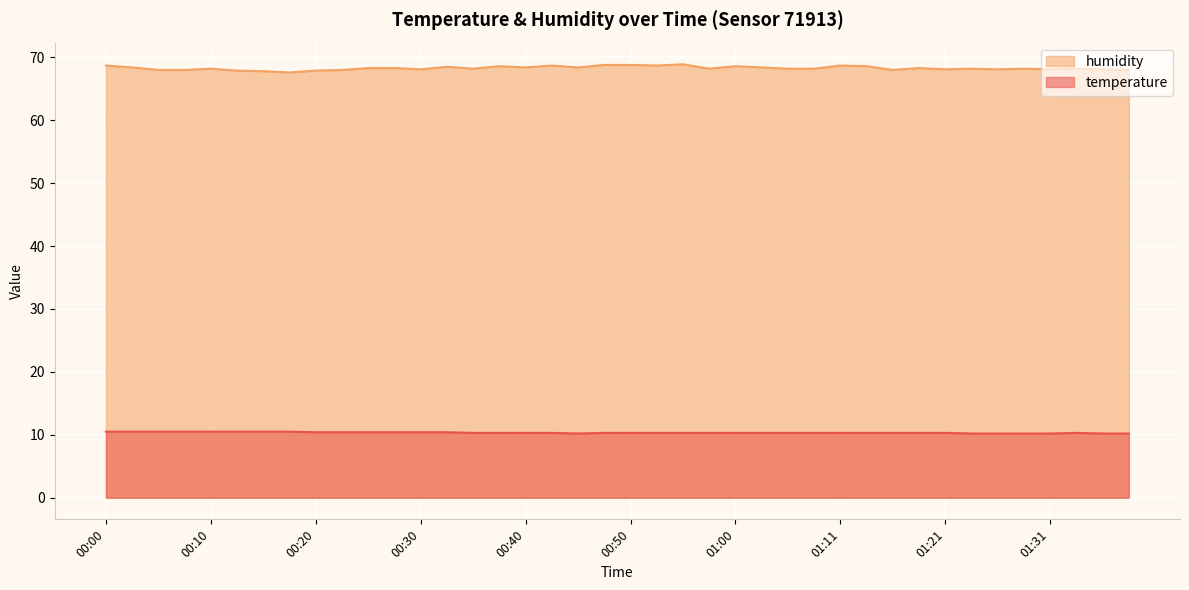

Between 00:13 and 00:50, which series saw the biggest shift?

humidity